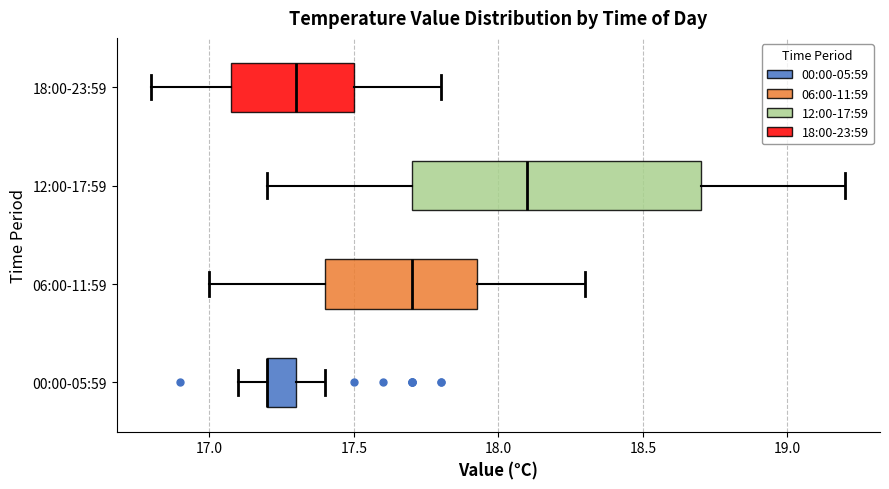

Reading bottom to top, transcribe this box plot: for each box, give where its median line is, the range the box spans, and where its two whiskers end, as read against the x-axis. The values are not printed on the chart, so give them approximately, as read against the axis.

00:00-05:59: median 17.20 (drawn on the box's left edge), box 17.20 to 17.30, whiskers 17.10 to 17.40
06:00-11:59: median 17.70, box 17.40 to 17.95, whiskers 17.00 to 18.30
12:00-17:59: median 18.10, box 17.70 to 18.70, whiskers 17.20 to 19.20
18:00-23:59: median 17.30, box 17.10 to 17.50, whiskers 16.80 to 17.80